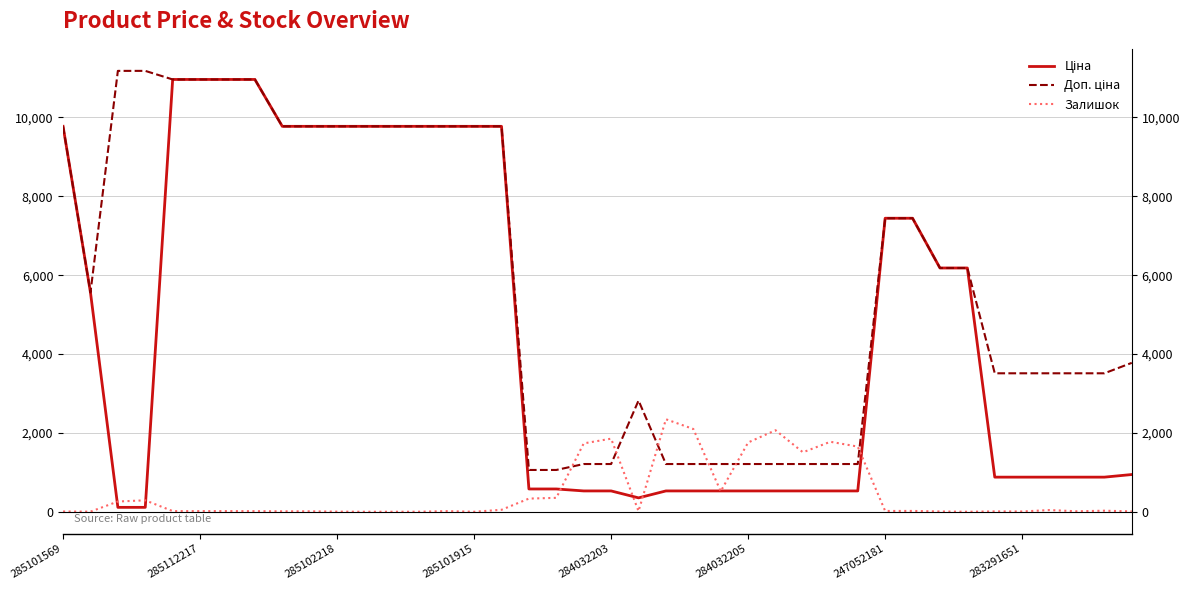

What is the total value across all series at 38?

4416.9